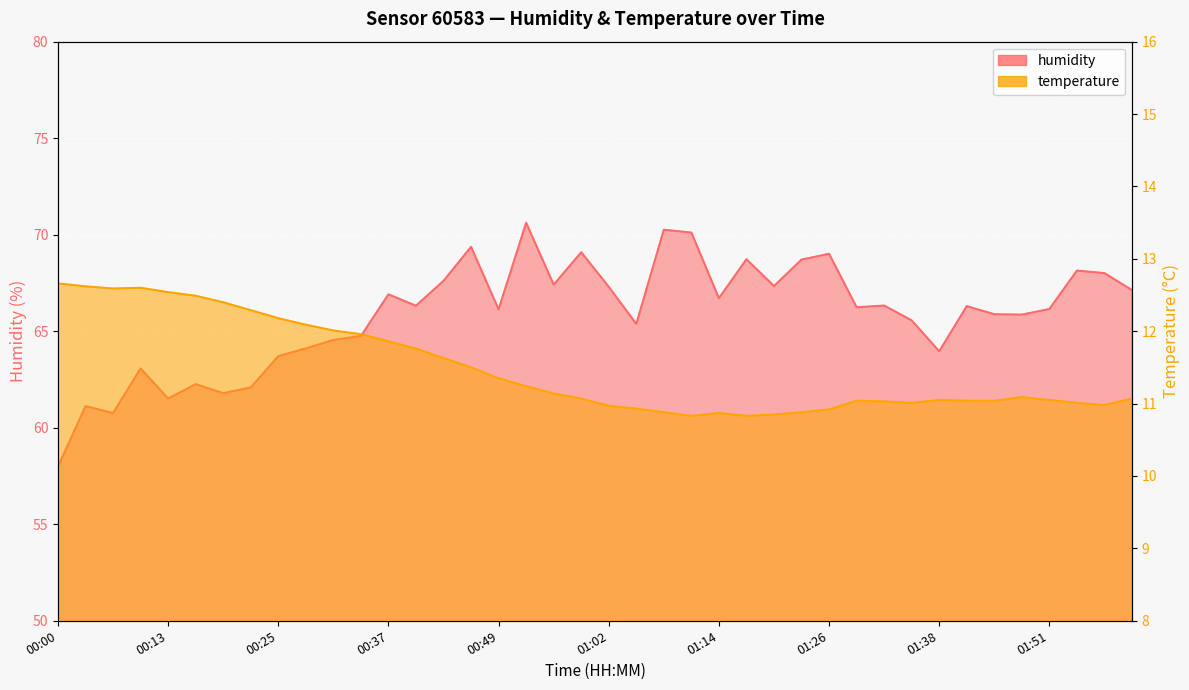

Between 00:04 and 00:46, which series saw the biggest shift?

humidity